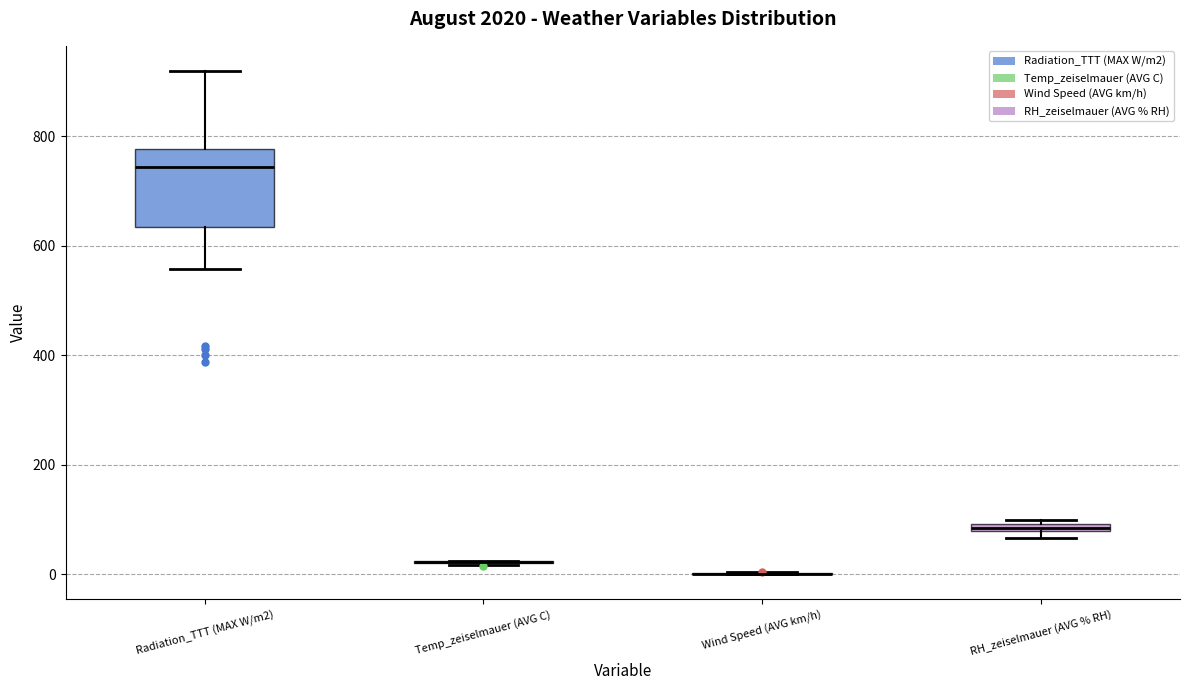

Where does the median line of the box for Radiation_TTT (MAX W/m2) sit on the y-axis? The values are not printed on the chart, so give them approximately, as read against the axis.

740